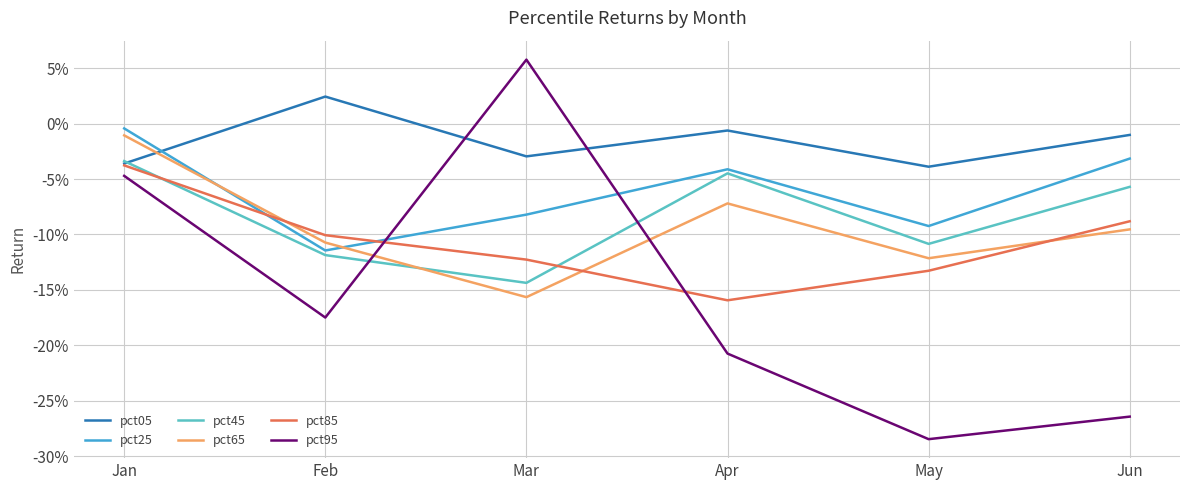

Which label corresponds to the smallest value in the chart?

May